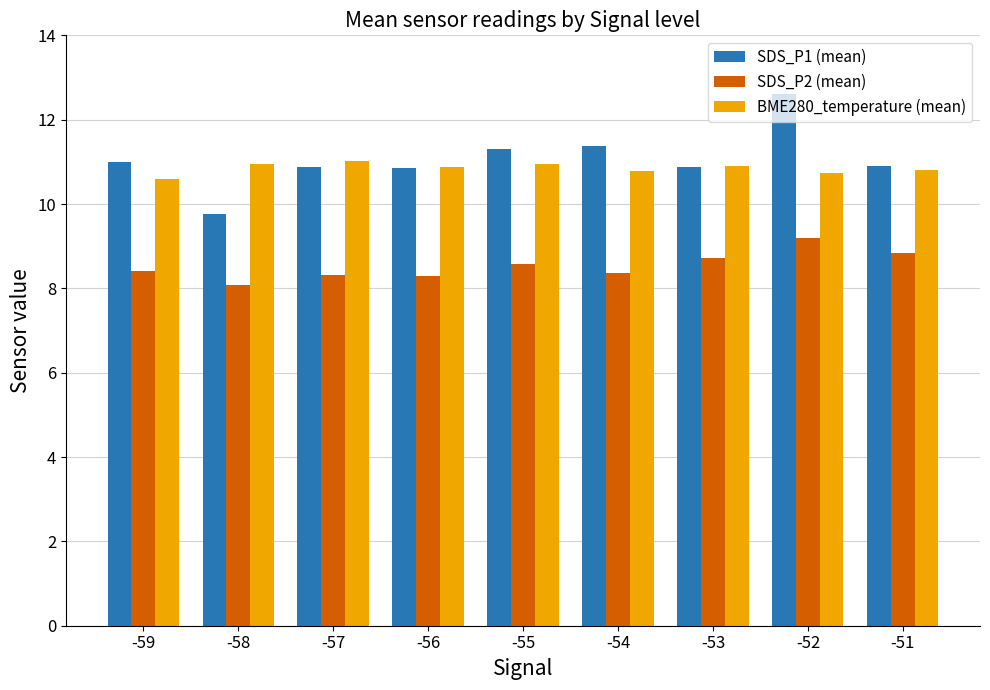

What is the difference between the SDS_P1 (mean) values at -55 and -52?

1.3